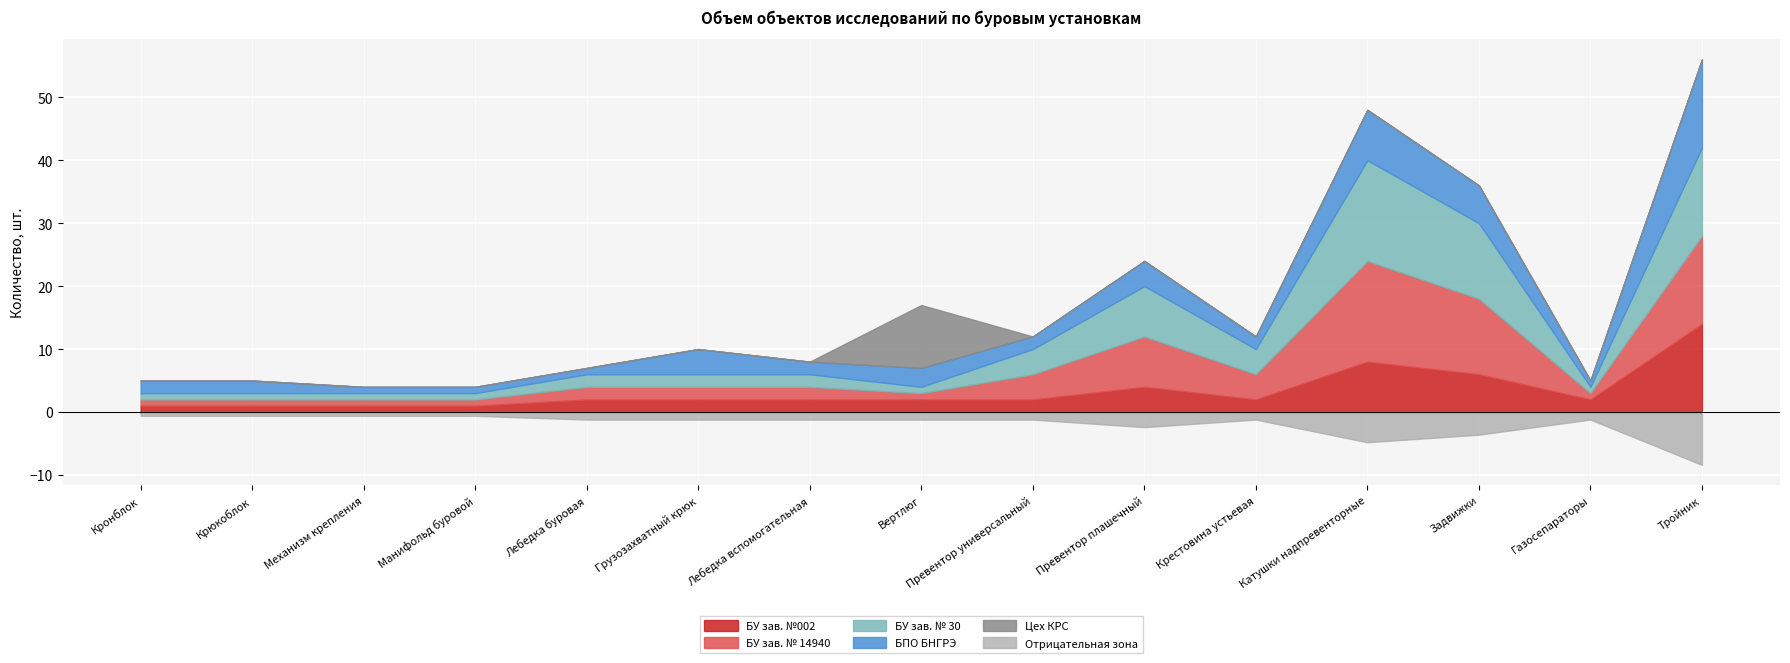

Read the БУ зав. № 30 value at Задвижки.

12